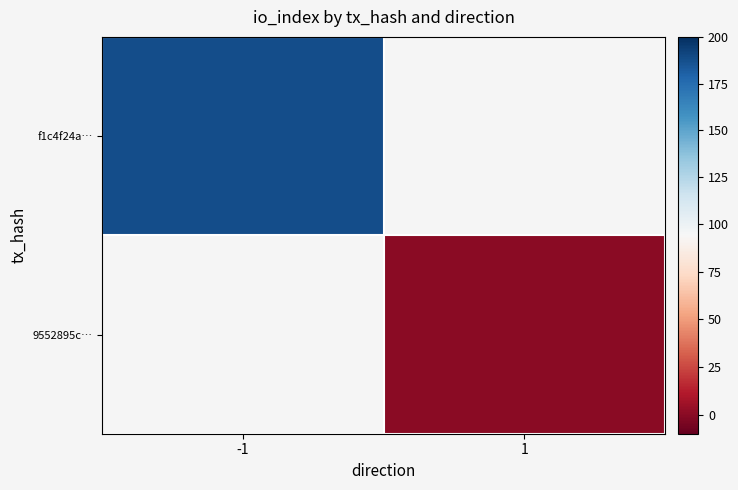

Which series has the largest range (max minus min)?

f1c4f24a…